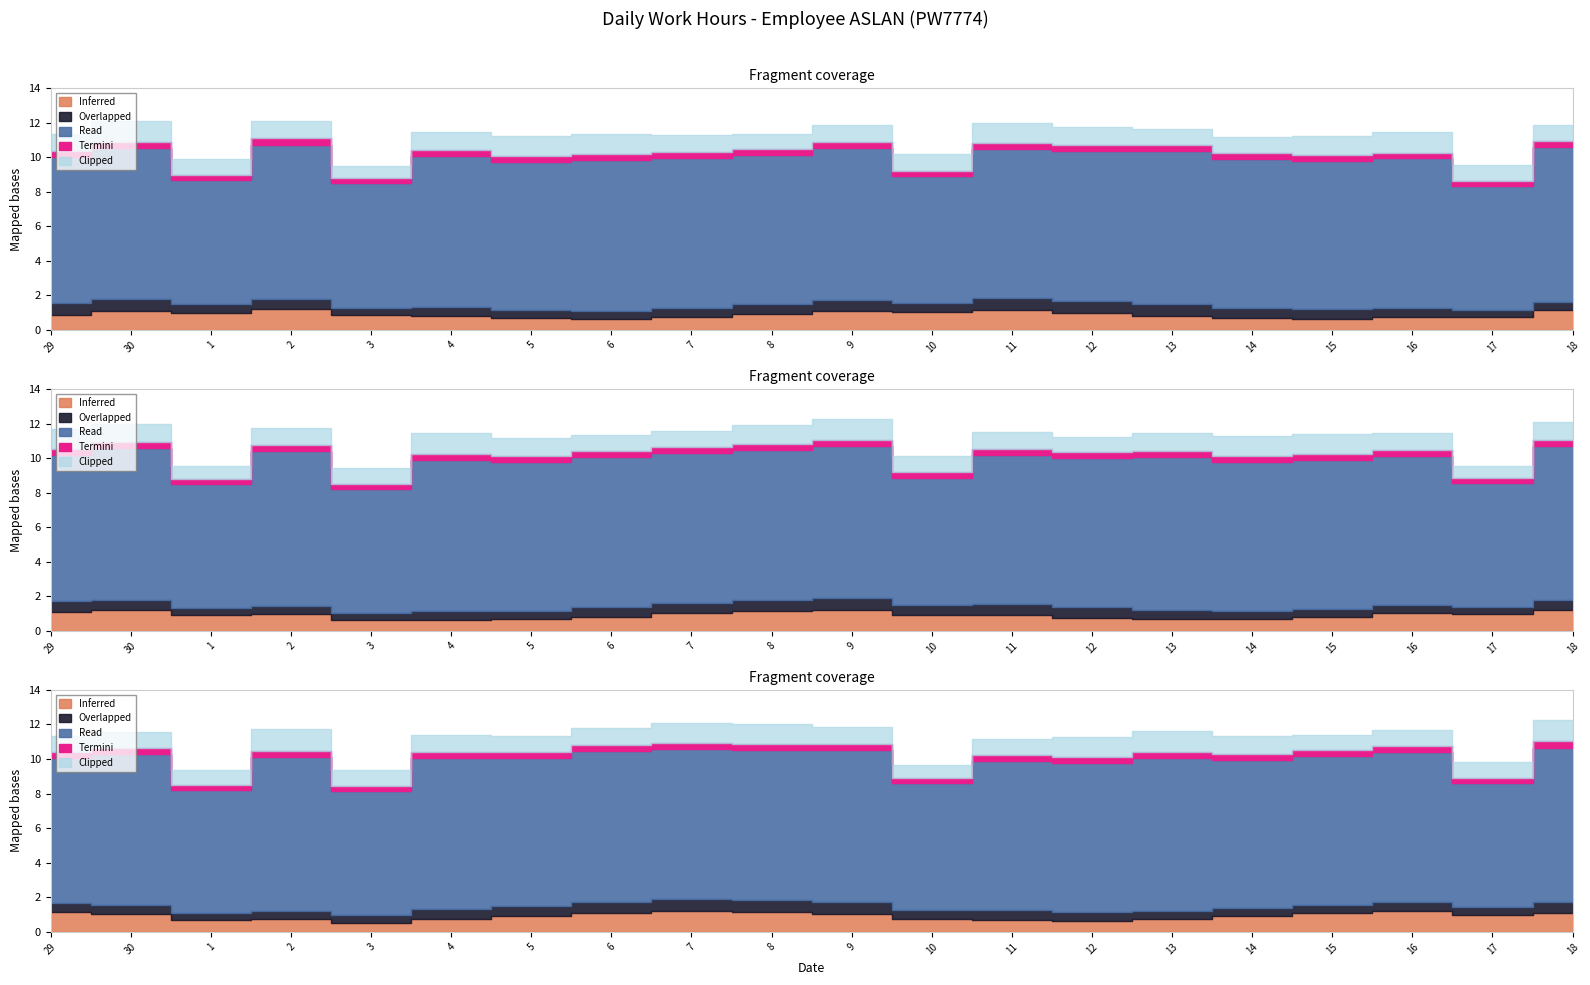

What is the sum of the values at 9 and 5?

23.1